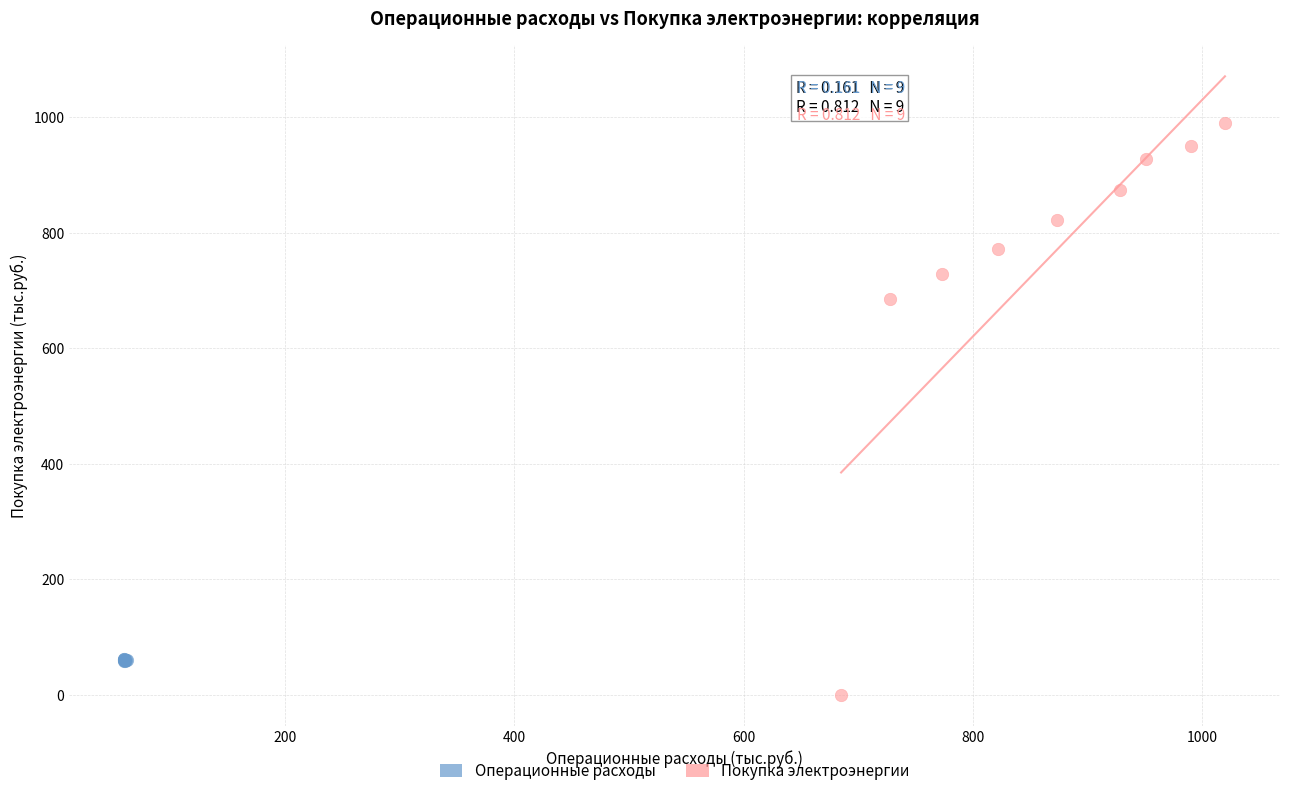

Which series reaches the minimum Y coordinate?

Покупка электроэнергии